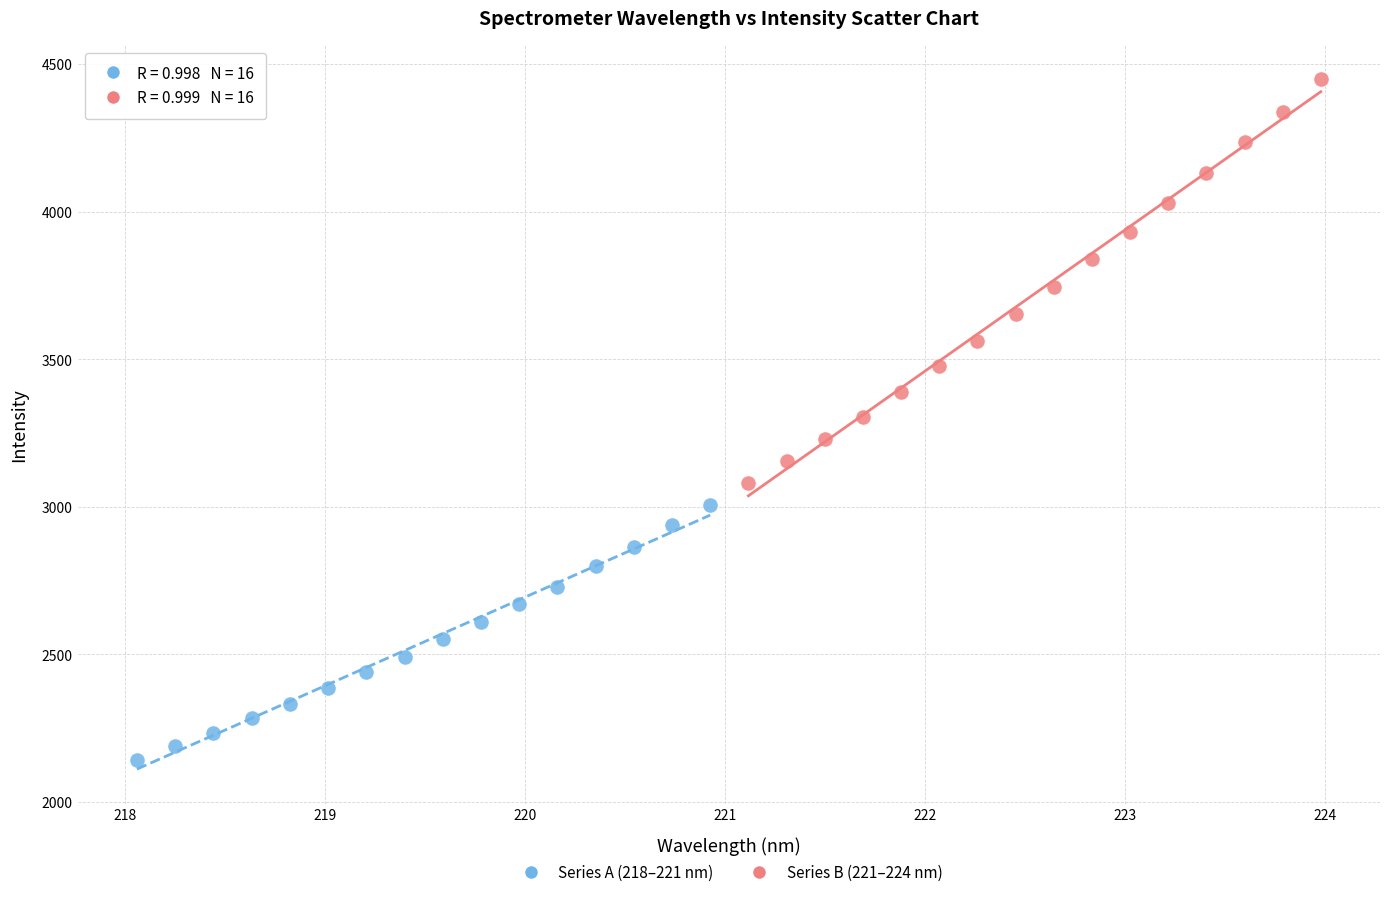

Which series reaches the maximum Y coordinate?

Series B (221–224 nm)